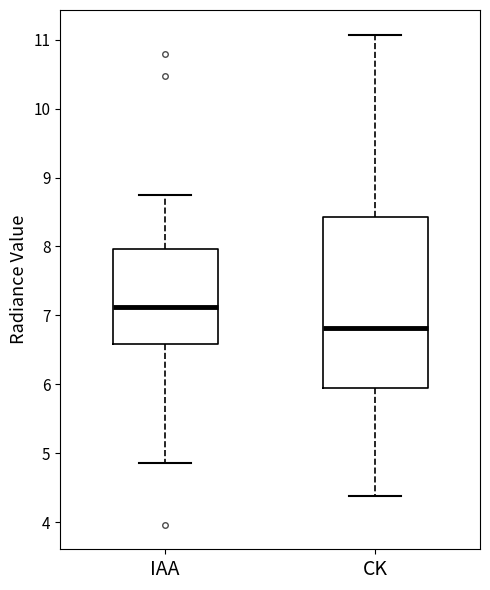

Where is the upper edge of the box for IAA on the y-axis? The values are not printed on the chart, so give them approximately, as read against the axis.

8.0